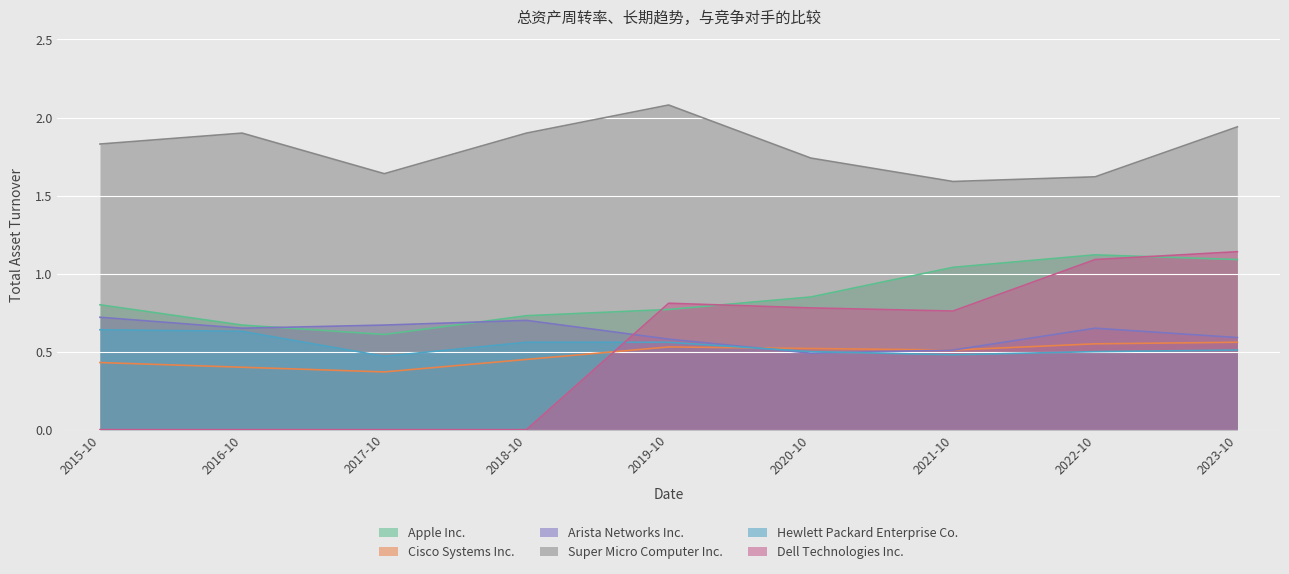

How many intersections are there between Apple Inc. and Dell Technologies Inc.?

3